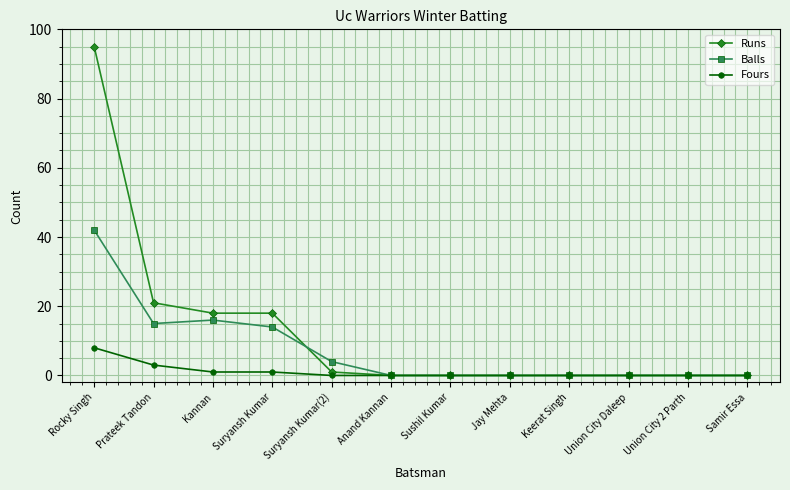

Reading left to right, extract all data points from this chart.

Runs: 95	21	18	18	1	0	0	0	0	0	0	0
Balls: 42	15	16	14	4	0	0	0	0	0	0	0
Fours: 8	3	1	1	0	0	0	0	0	0	0	0